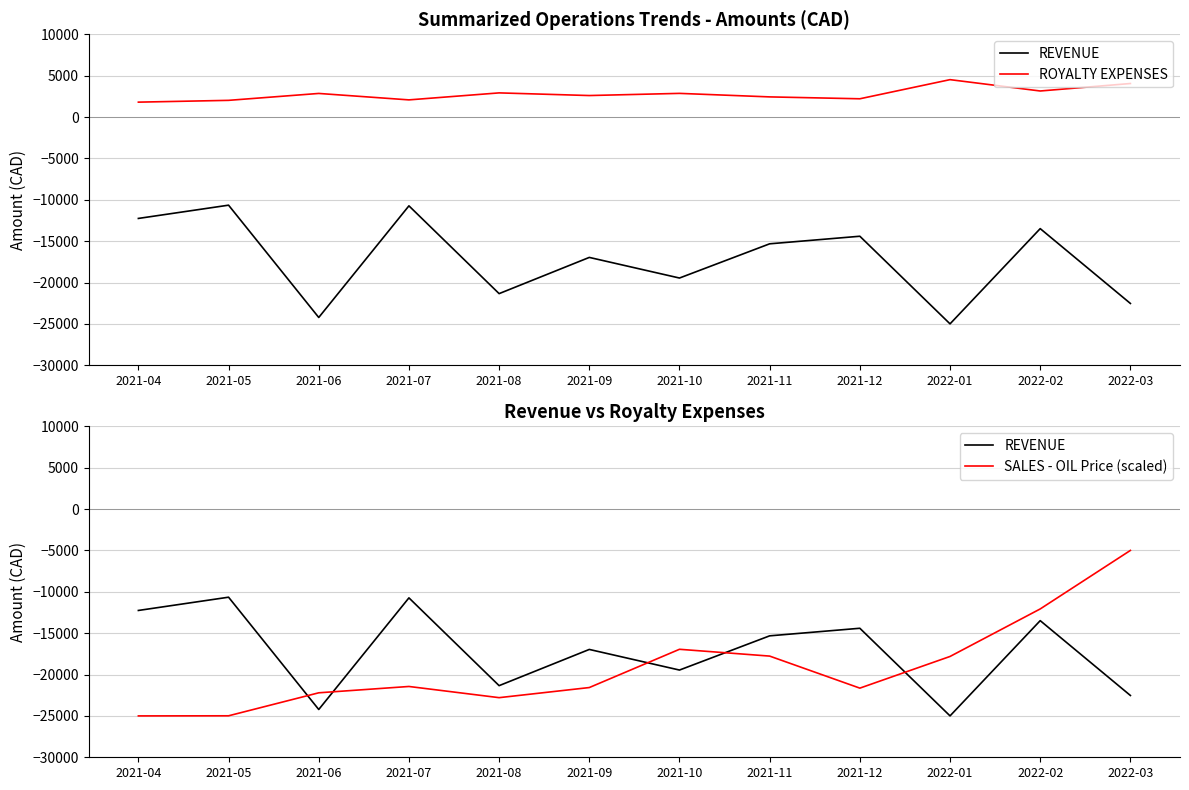

True or false: ROYALTY EXPENSES and SALES - OIL Price (scaled) intersect in this chart.

False